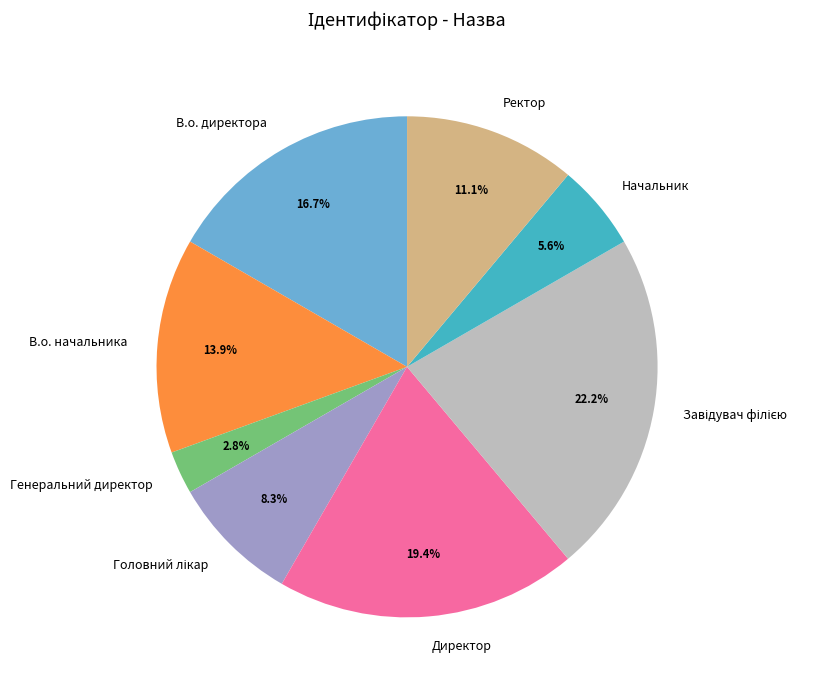

Is Генеральний директор the majority of the pie?

No